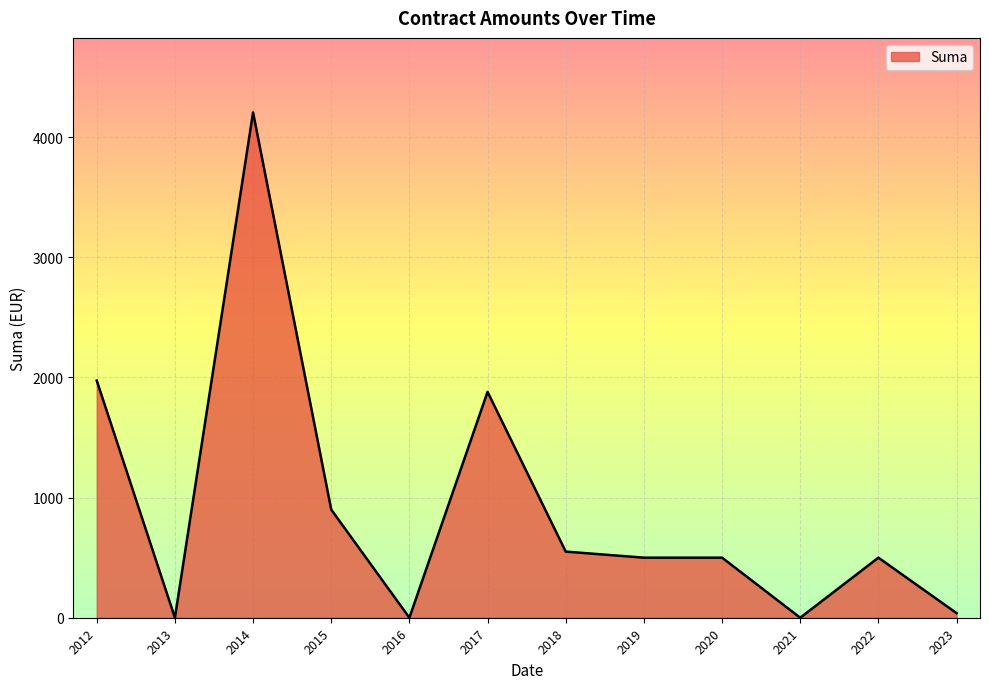

Where is the data nearest to the value 2103?

2012